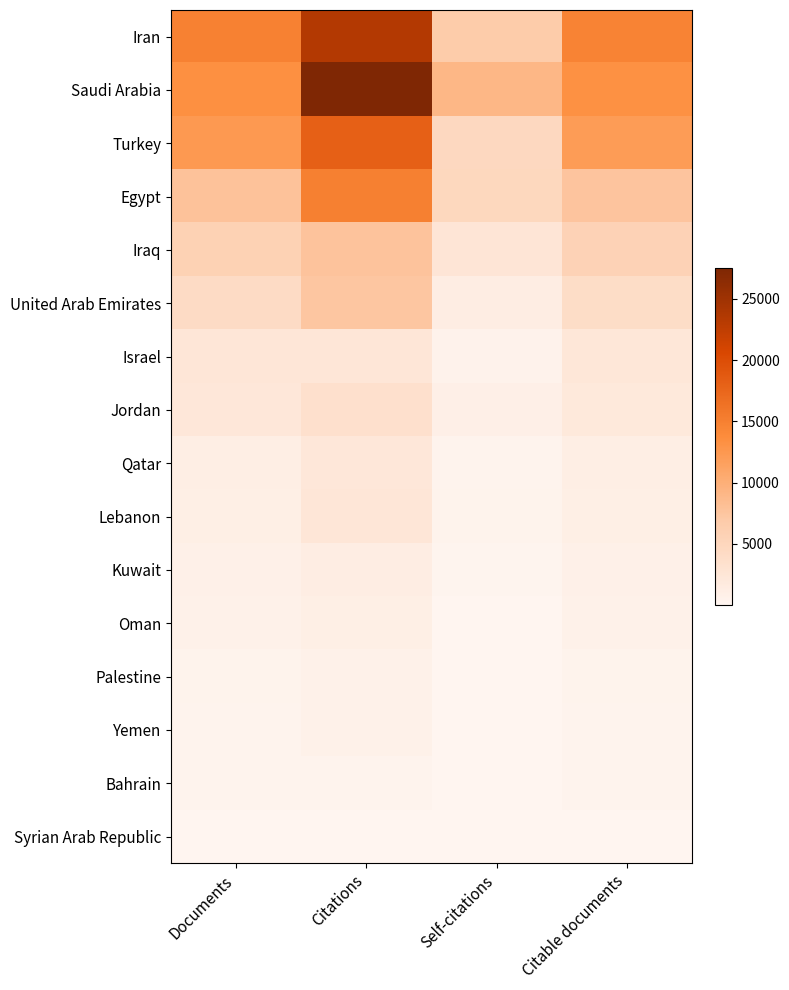

What is the total value across all series at Self-citations?

31706